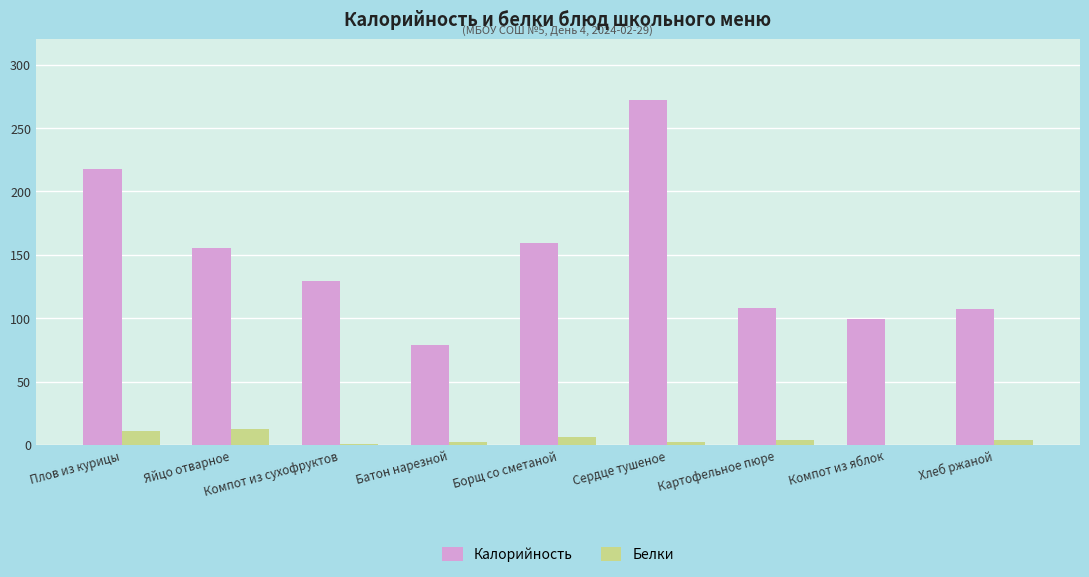

What is the sum of all Калорийность values?

1326.0